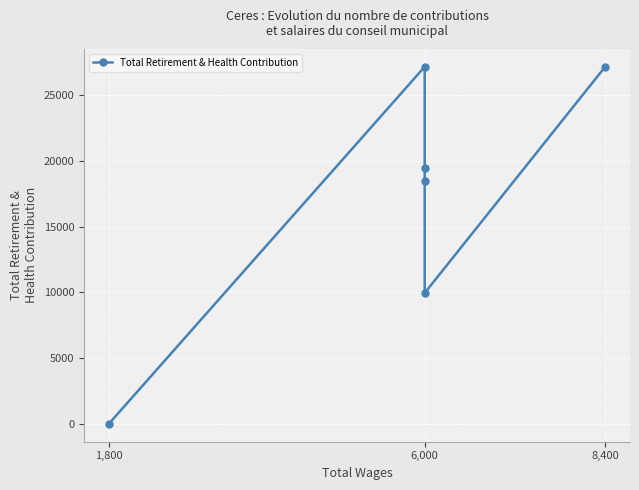

How many distinct data groups are displayed?

1